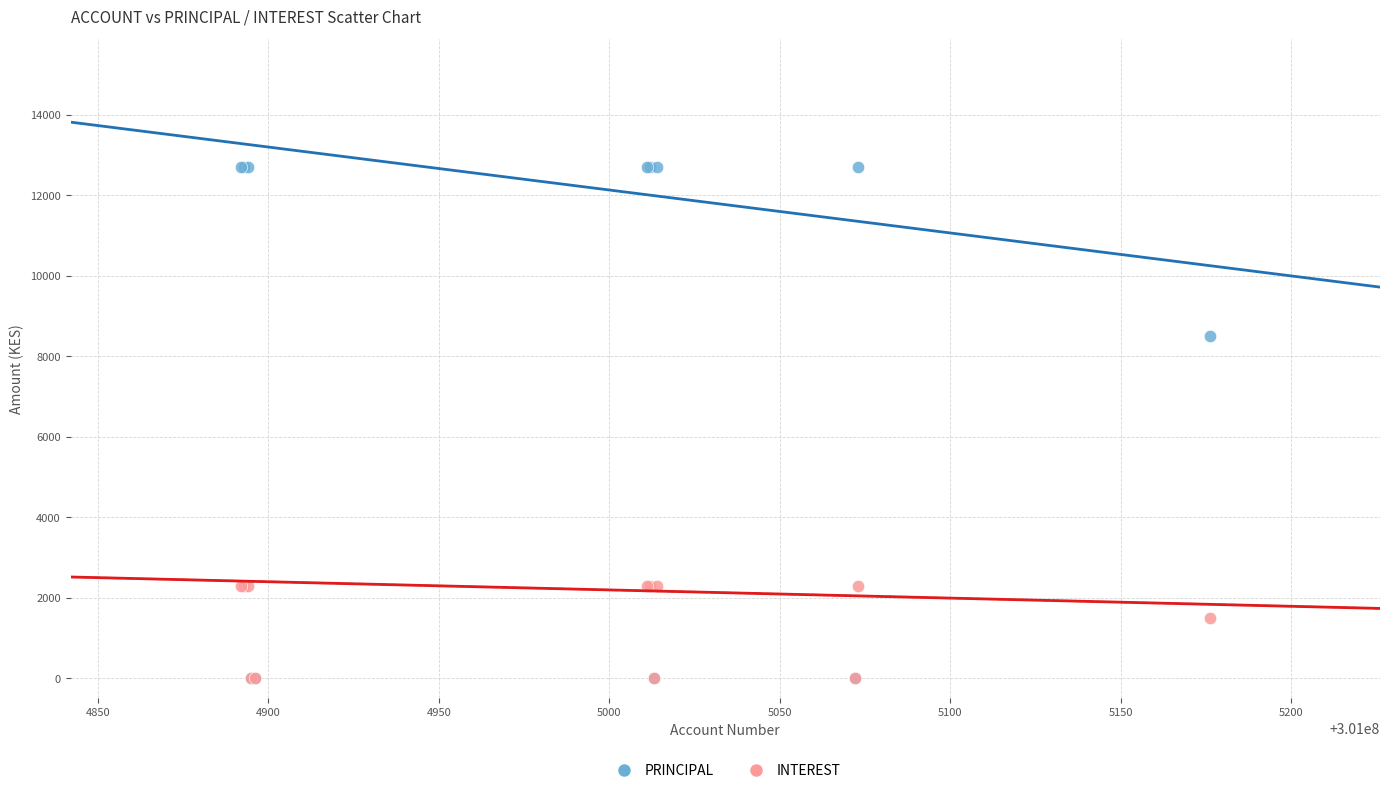

What are all the series names shown in the legend?

PRINCIPAL, INTEREST